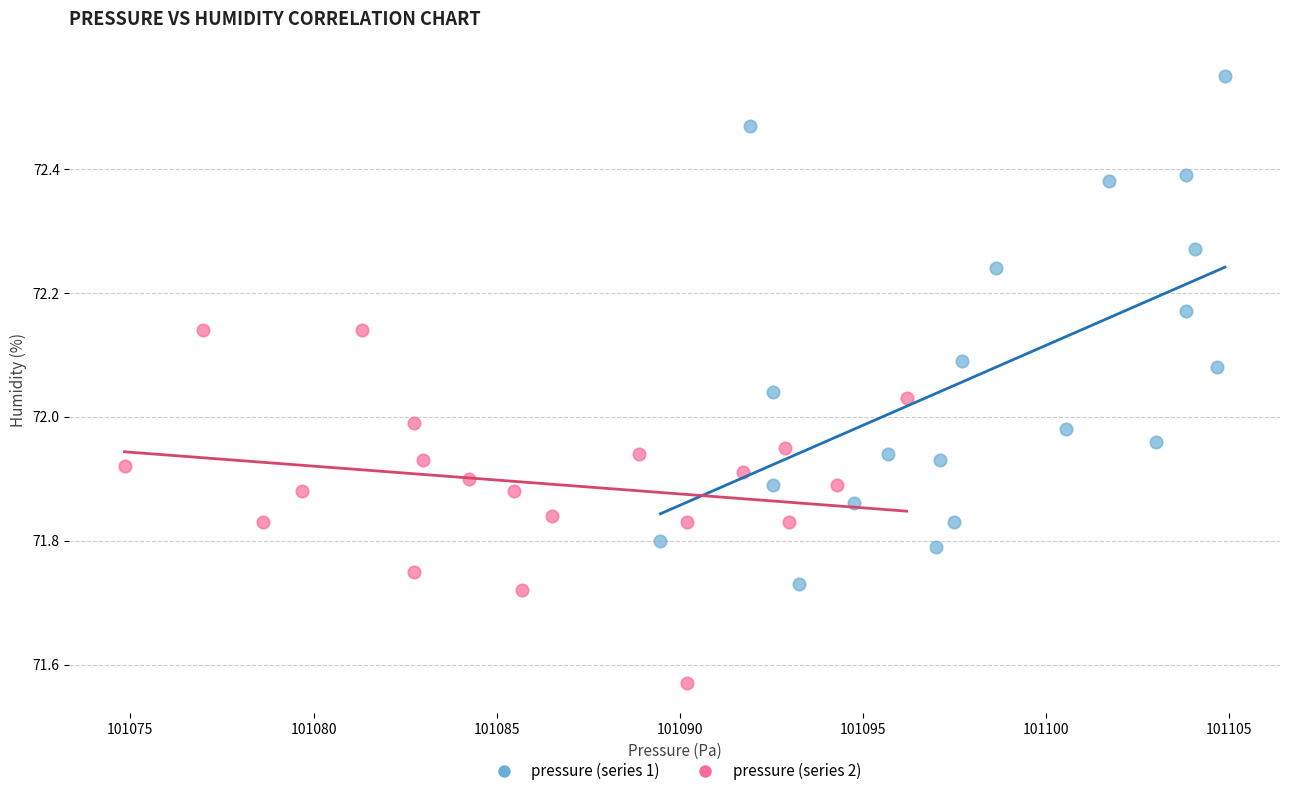

Which series contains the highest Y value?

pressure (series 1)